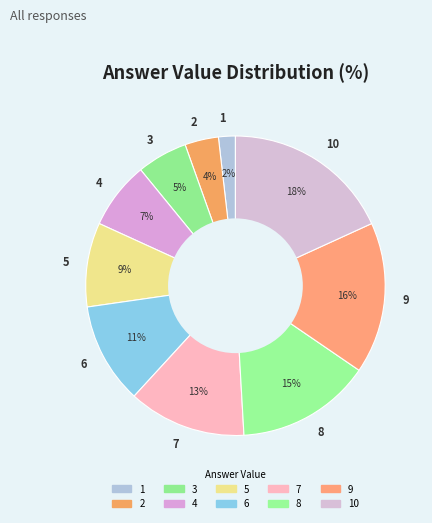

Approximately how many times larger is the value at 10 compared to 5?

2.0